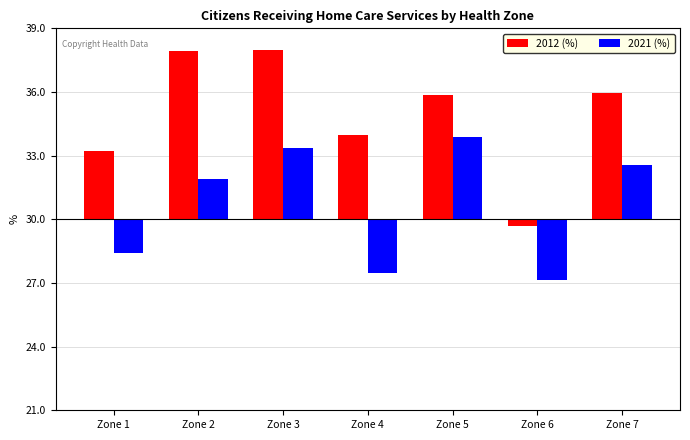

Between Zone 5 and Zone 7, which series saw the biggest shift?

2021 (%)